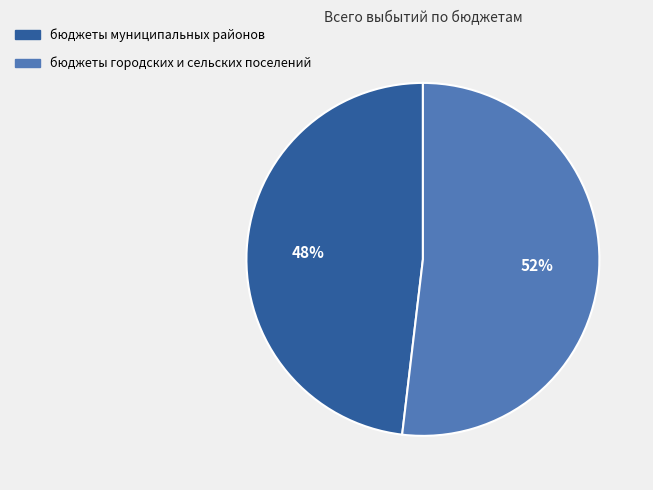

Combined, do бюджеты муниципальных районов and бюджеты городских и сельских поселений account for over 50%?

Yes